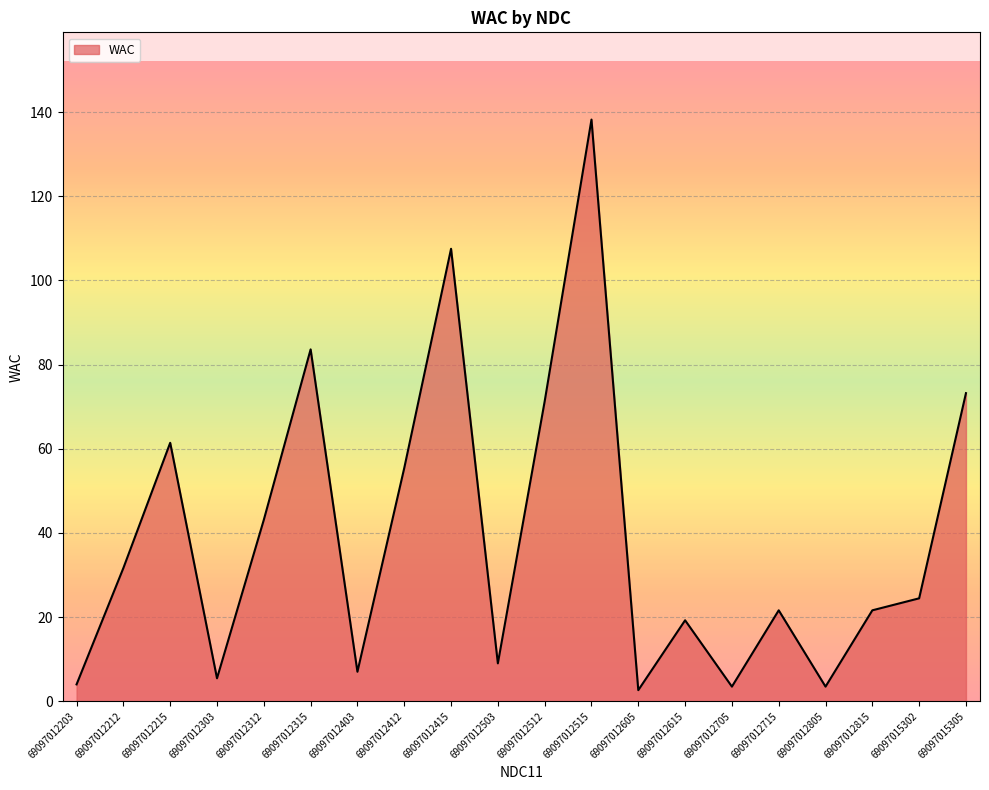

What is the average value?

39.4